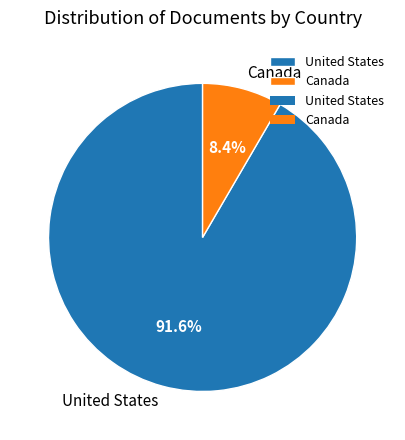

Approximately how many times larger is the value at Canada compared to United States?

0.1